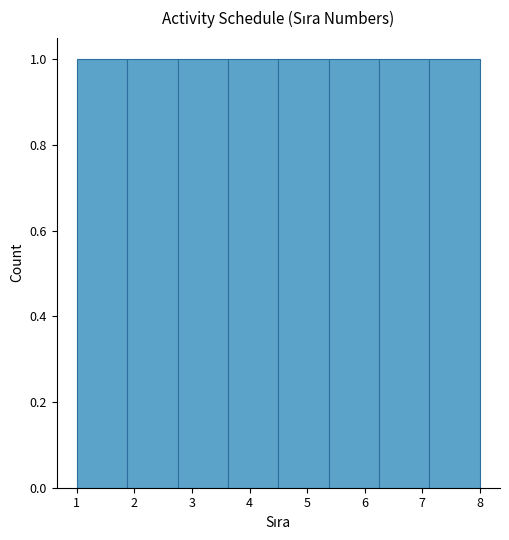

What is the height of the bar covering 2.8 to 3.6 on the x-axis? Neither the bar edges nor the heights are printed on the chart, so give them approximately, as read against the axes.

1